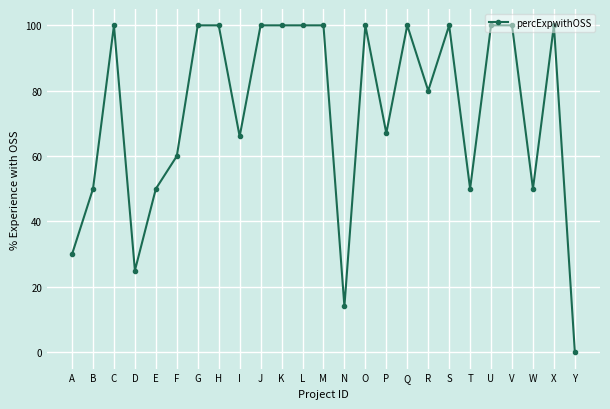

At which category does the chart reach its minimum across all series?

Y